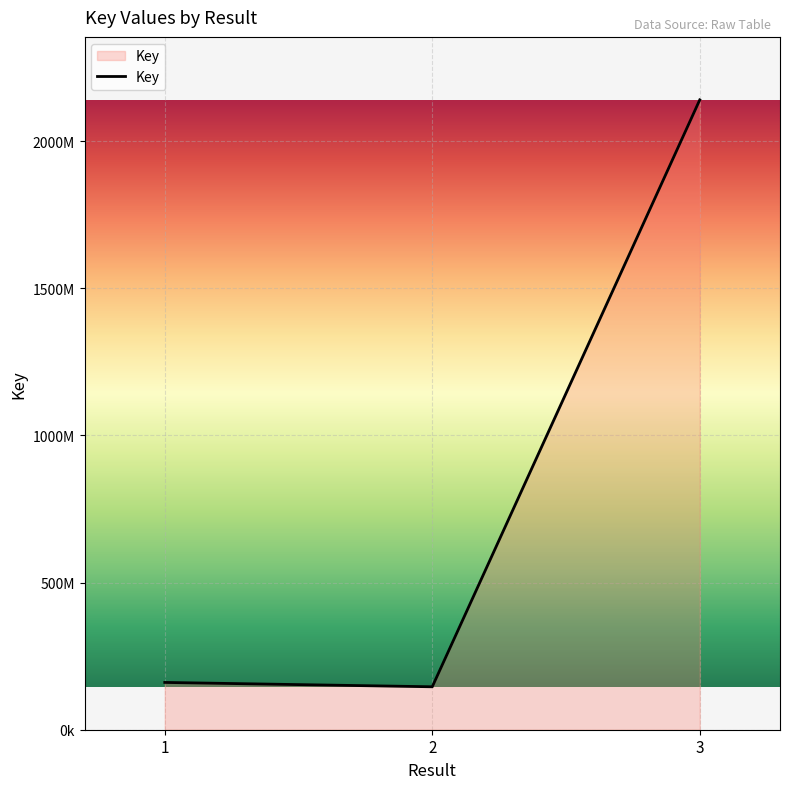

Does the chart display data point markers on the line(s)?

No